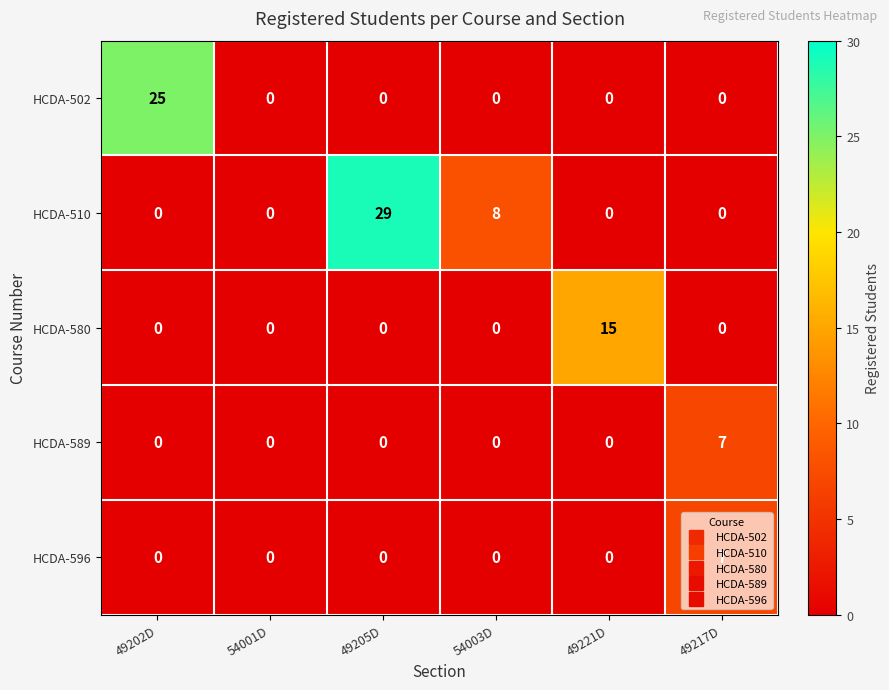

Which series changed the most between 54001D and 49221D?

HCDA-580